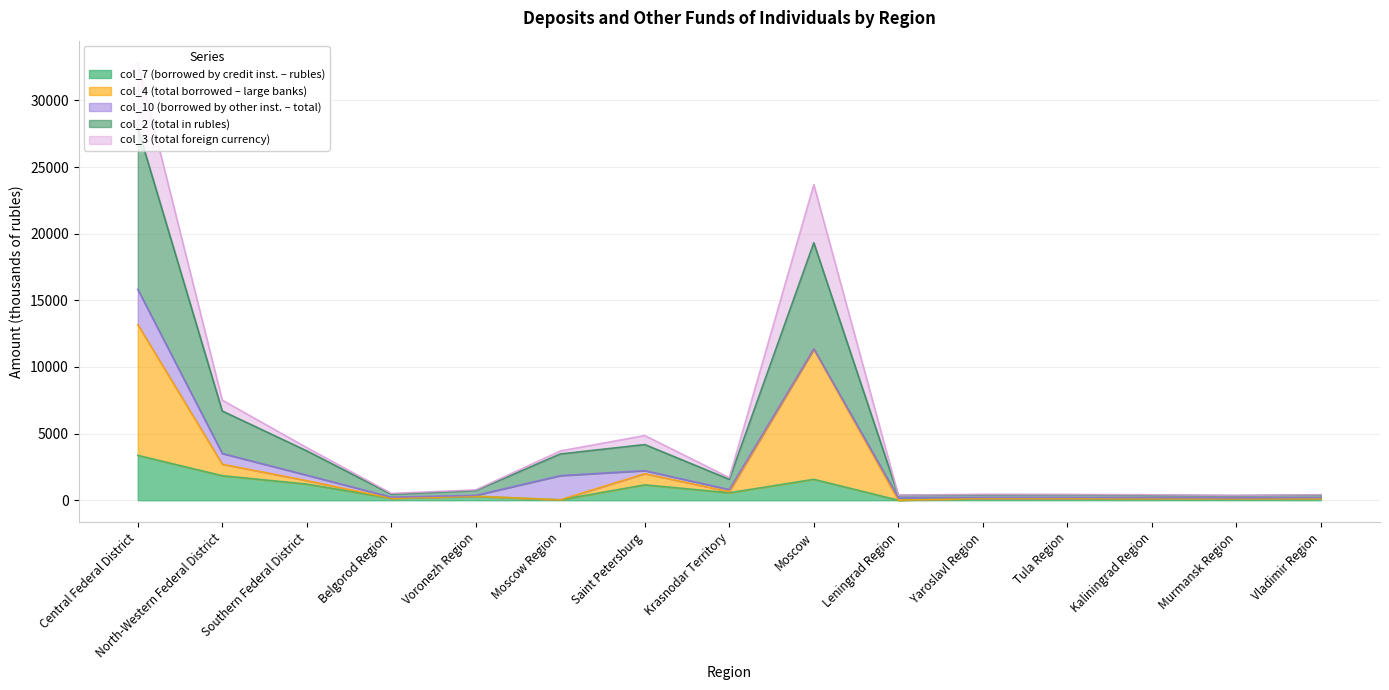

What is the maximum value for col_7 (borrowed by credit inst. – rubles)?

3366.7